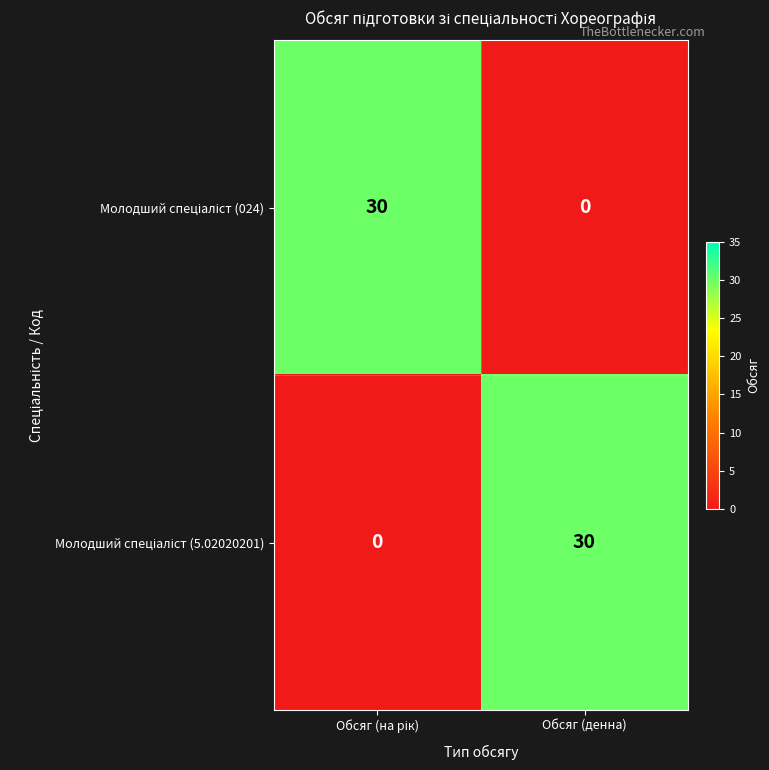

What is the total value across all series at Обсяг (денна)?

30